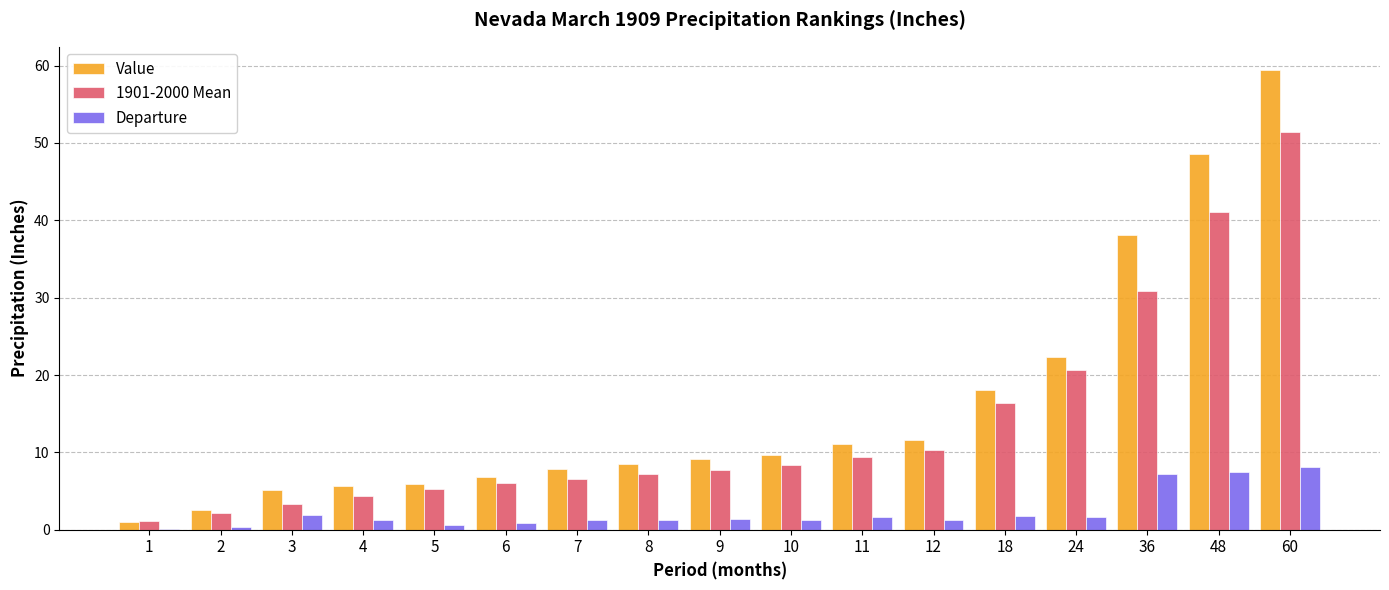

At which category is the sum across all series the highest?

60